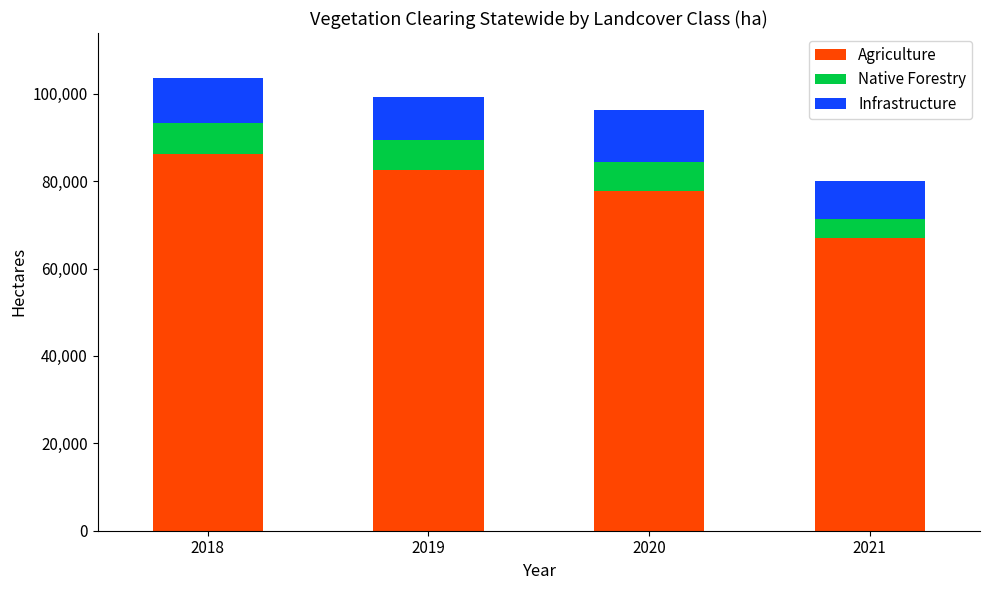

What value does the Agriculture series have at 2021?

66910